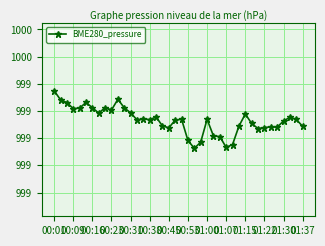

What is the difference between the maximum and minimum values?

0.4